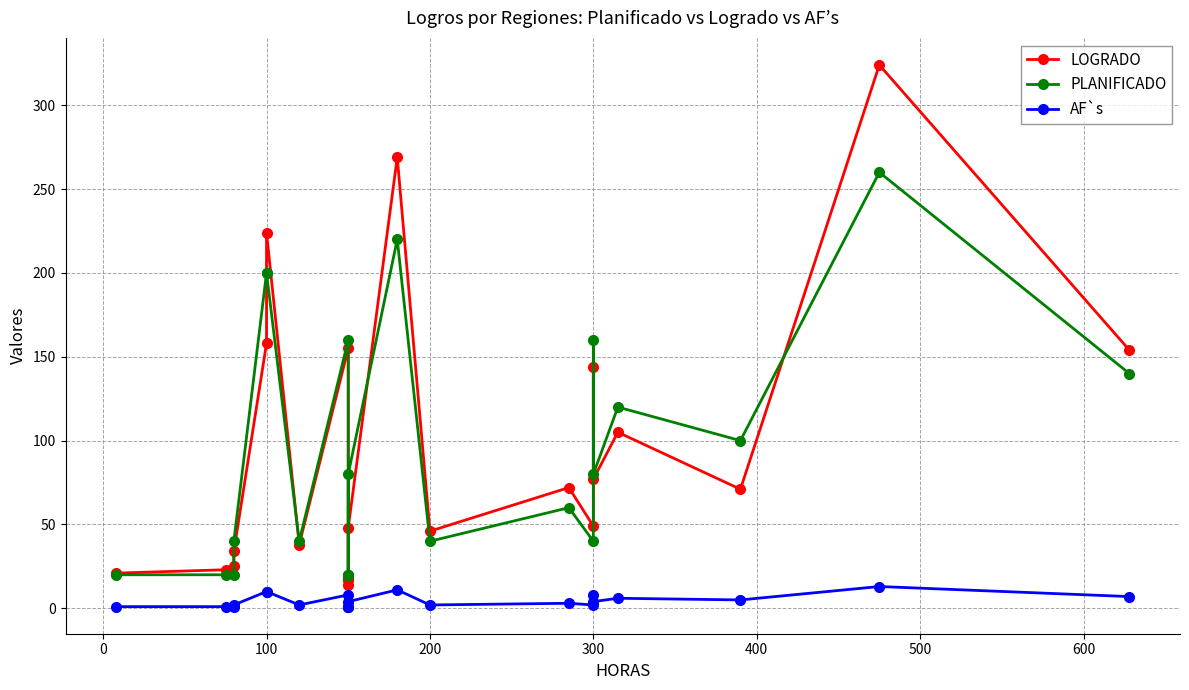

Is this an area chart (filled region under the line)?

No